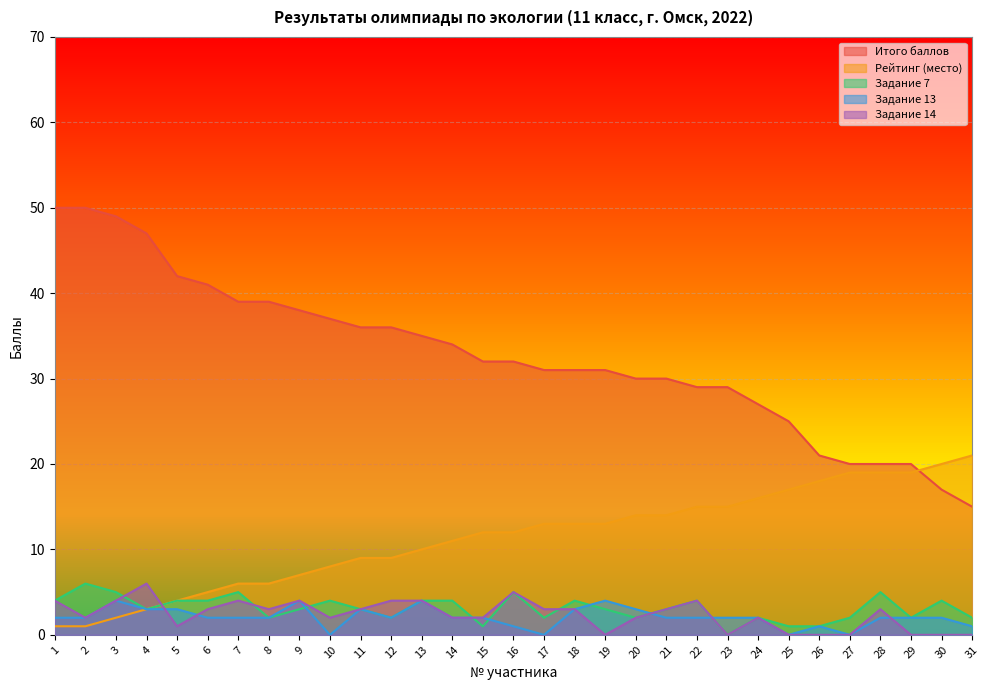

True or false: Задание 14 and Итого баллов cross at least once.

False